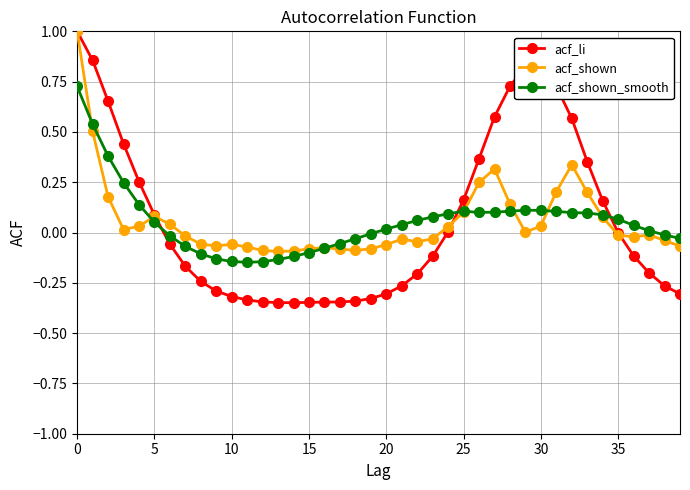

True or false: acf_shown has more than 2 interior local peaks.

True